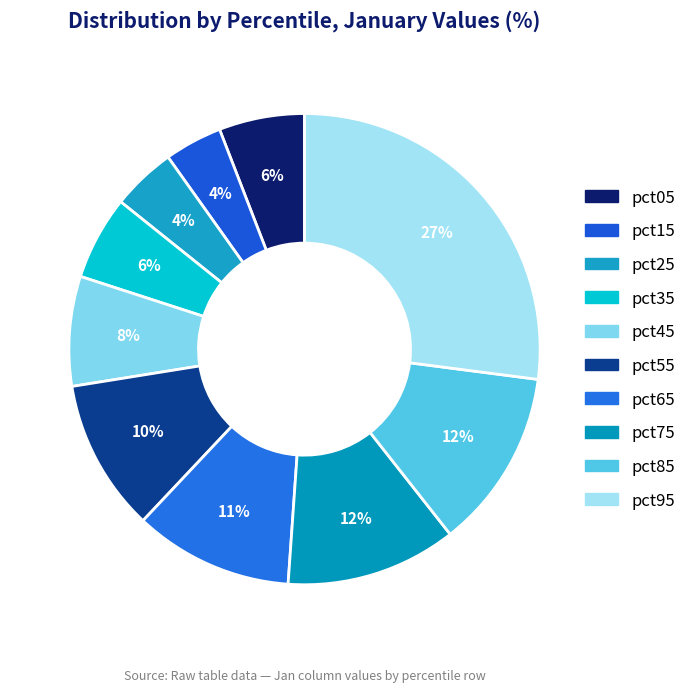

To the nearest percent, what is the average slice percentage?

10%